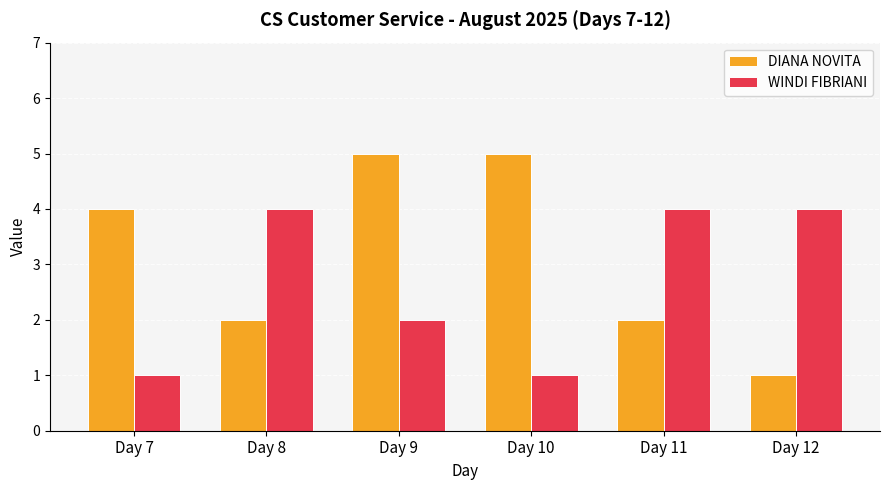

The value of WINDI FIBRIANI at Day 12 is 4. True or false?

True